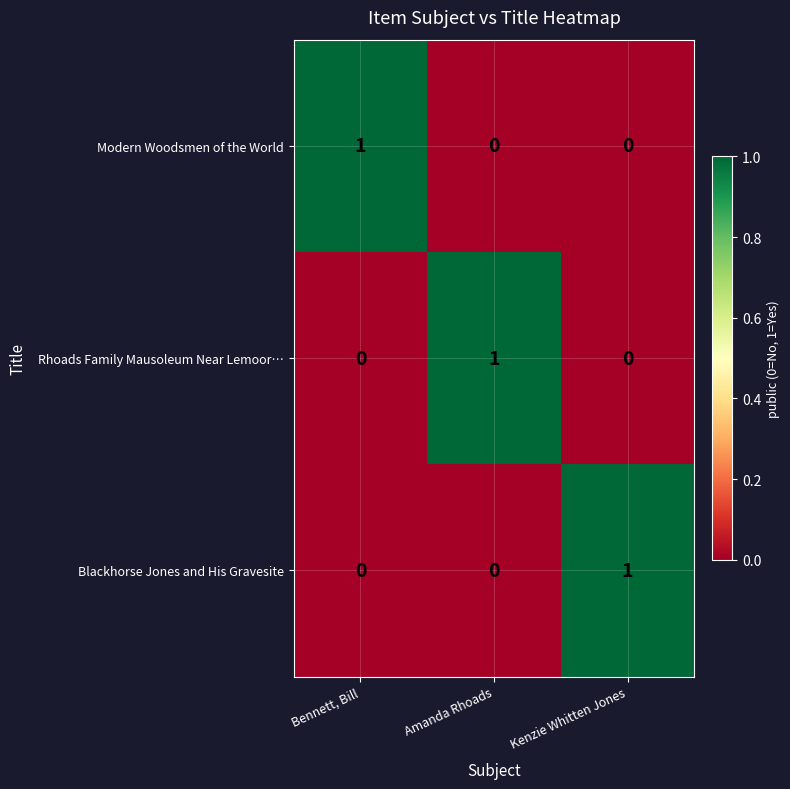

The value of Blackhorse Jones and His Gravesite at Kenzie Whitten Jones is 1. True or false?

True